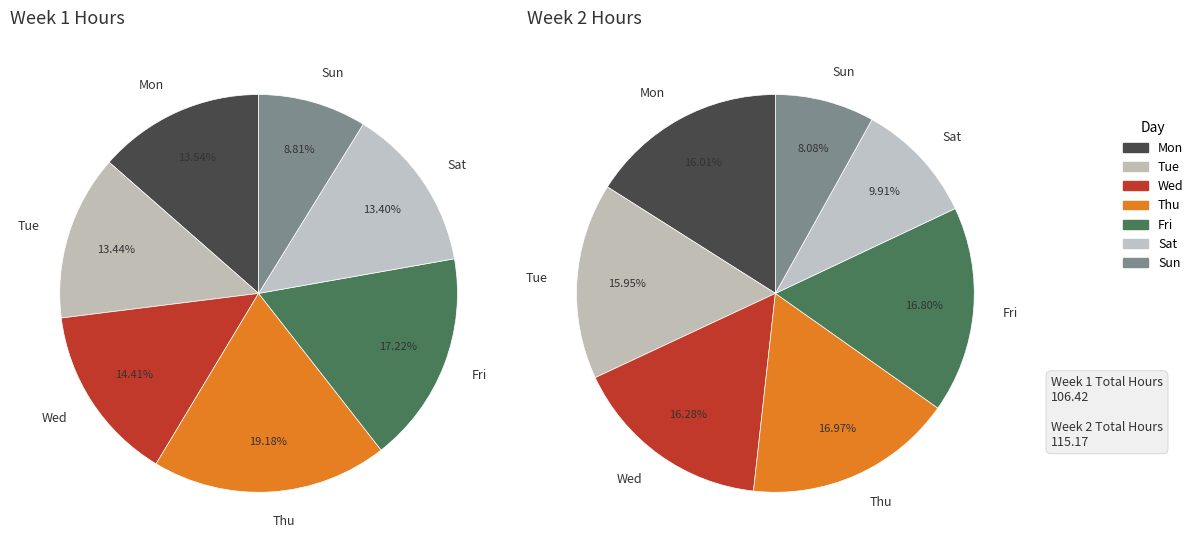

To the nearest percent, what is the average slice percentage?

14%